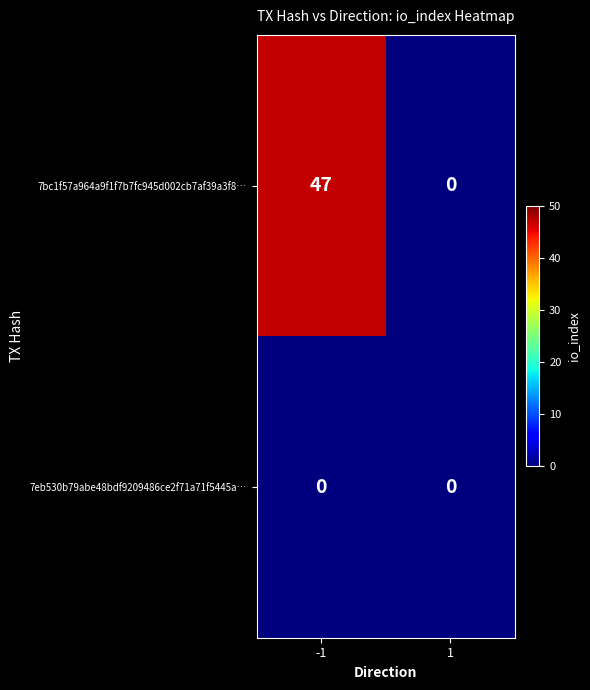

Reading right to left, extract all data points from this chart.

7bc1f57a964a9f1f7b7fc945d002cb7af39a3f8…: 0	47
7eb530b79abe48bdf9209486ce2f71a71f5445a…: 0	0